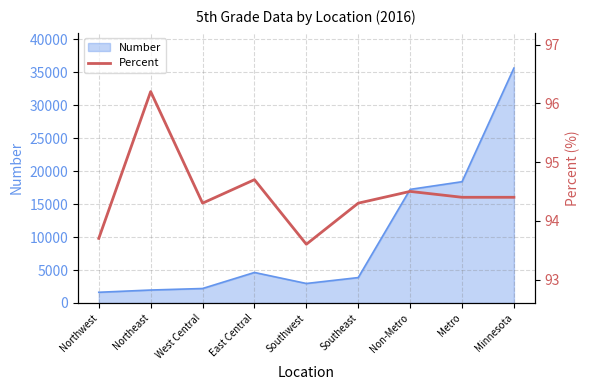

Count the values in the range 94 to 95.

6